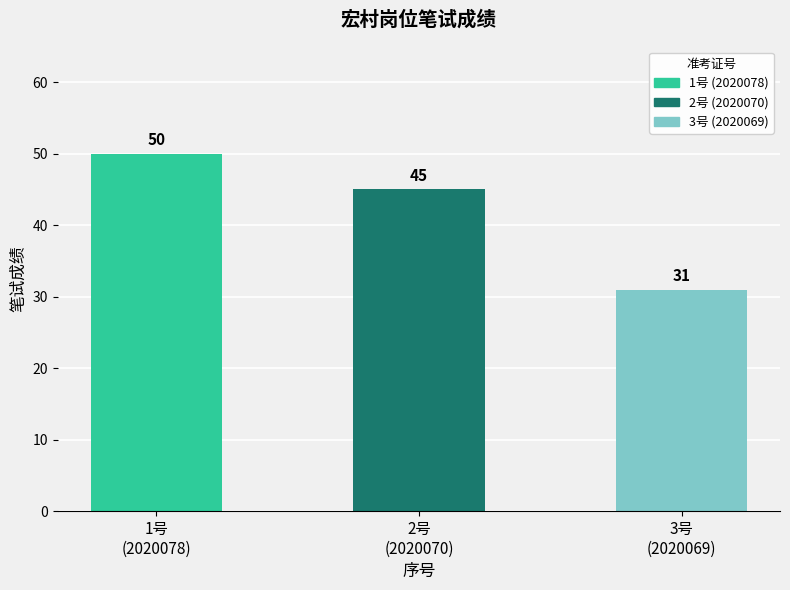

Is it true that the value at 2号
(2020070) is 64?

False